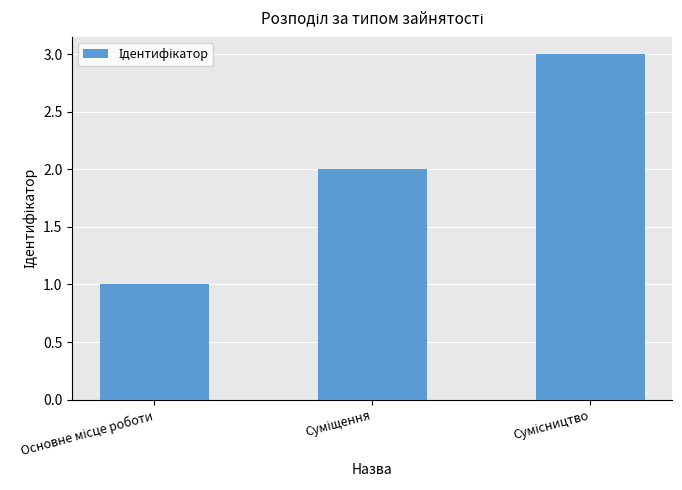

What is the greatest value displayed?

3